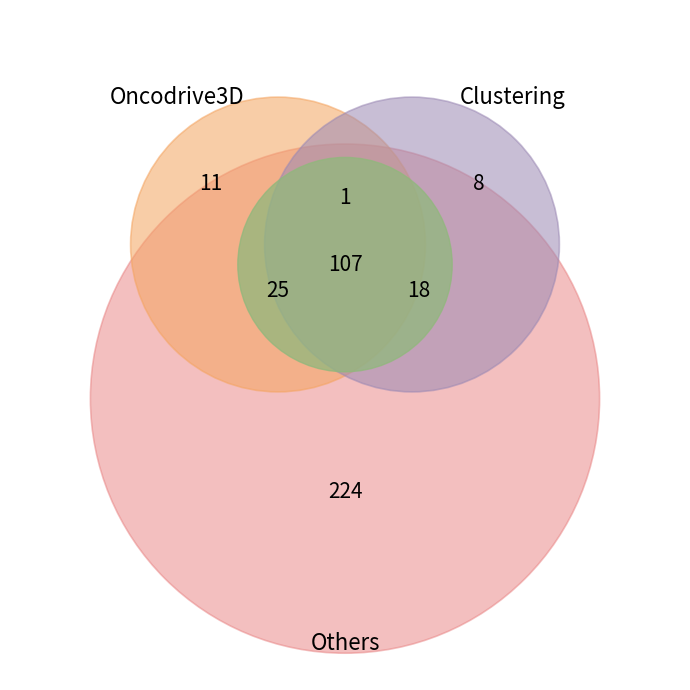

To the nearest percent, what is the average slice percentage?

5%